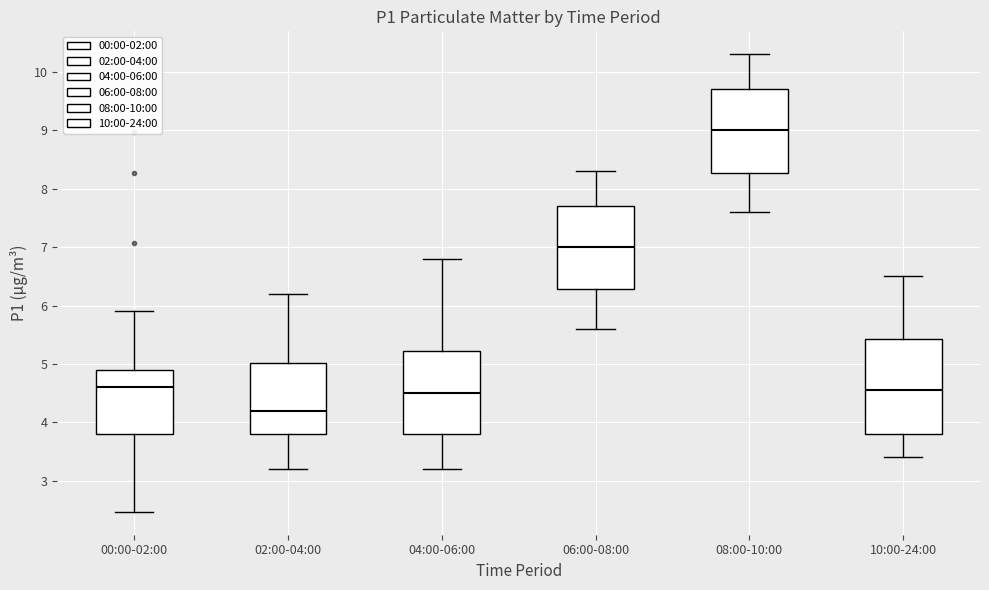

Which box is the tallest, from its lower edge to its upper edge?

10:00-24:00